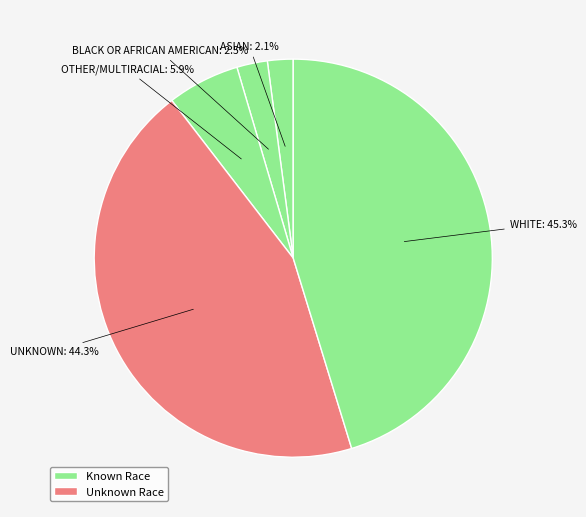

Is there any slice that represents more than half of the pie?

No